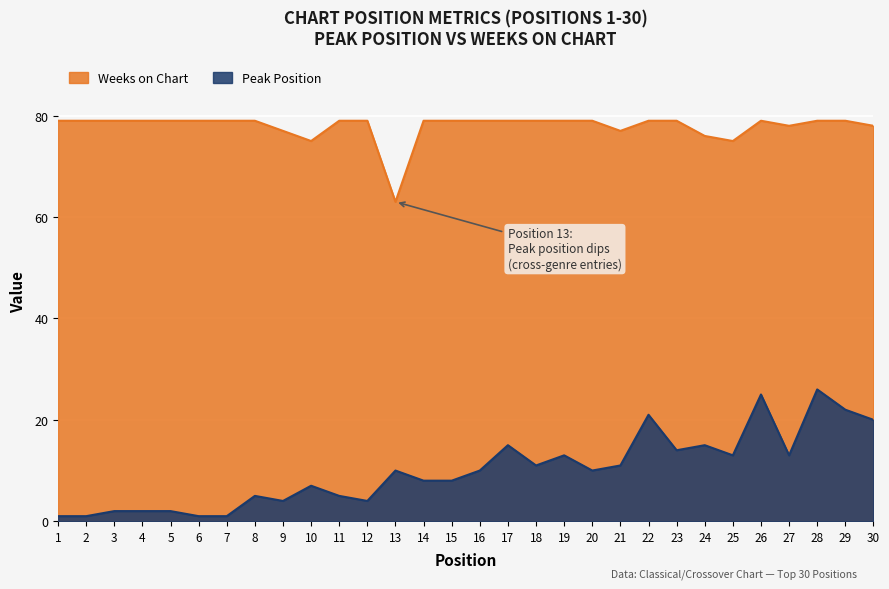

How many series are shown in this chart?

2